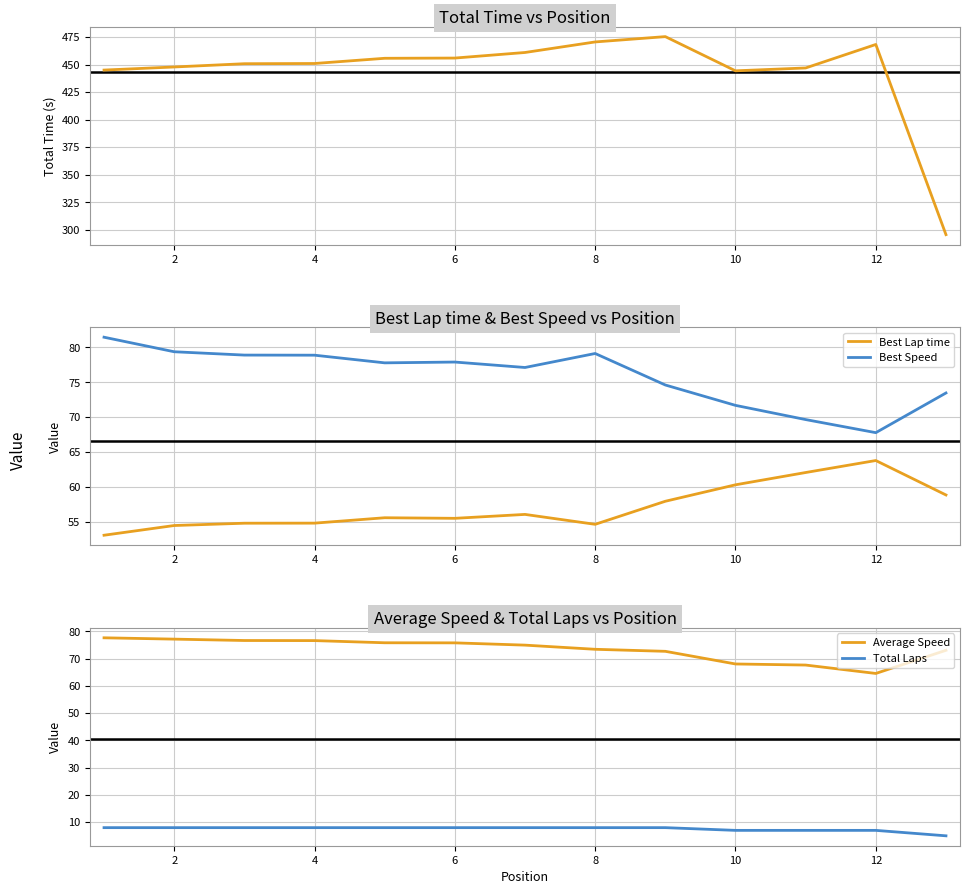

The Best Lap time series shows 25.8 at 8. True or false?

False